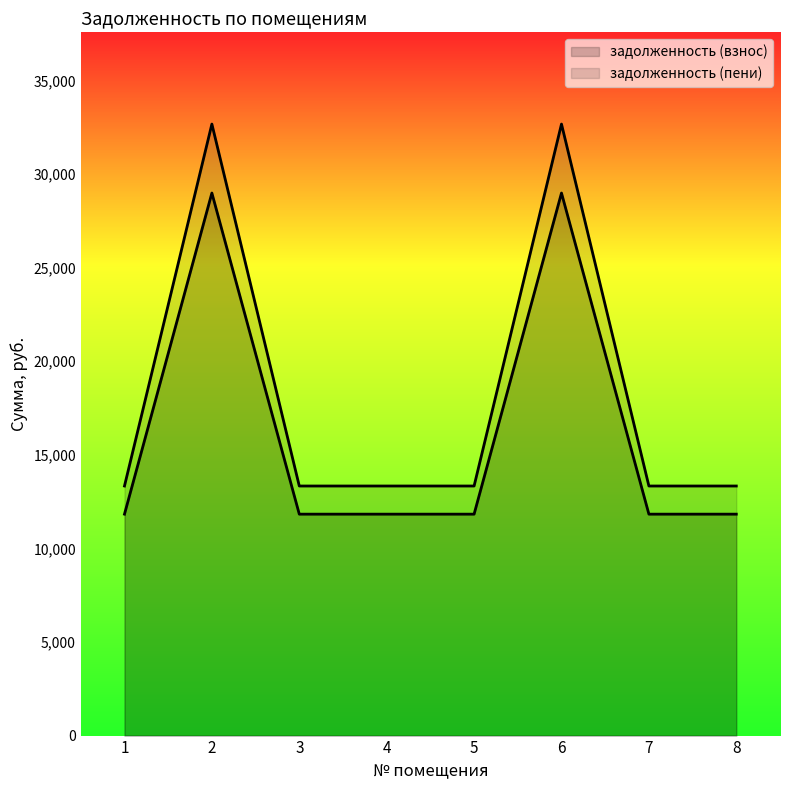

Reading right to left, transcribe all the data shown in this chart.

задолженность (взнос): 13333.3	13333.3	32669.8	13333.3	13333.3	13333.3	32669.8	13333.3
задолженность (пени): 11829.6	11829.6	28985.4	11829.6	11829.6	11829.6	28985.4	11829.6